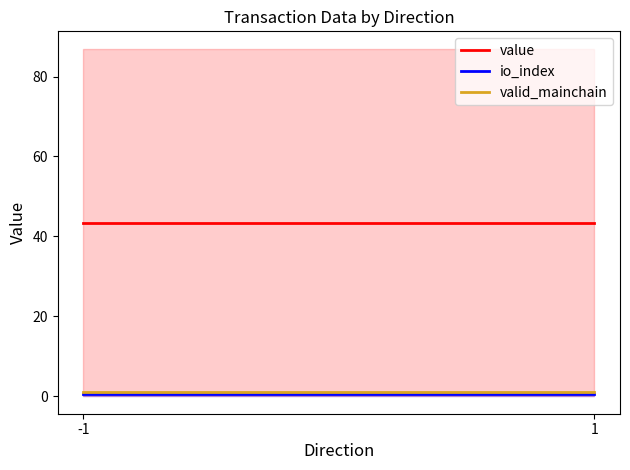

The value of io_index at 1 is 0.9. True or false?

False